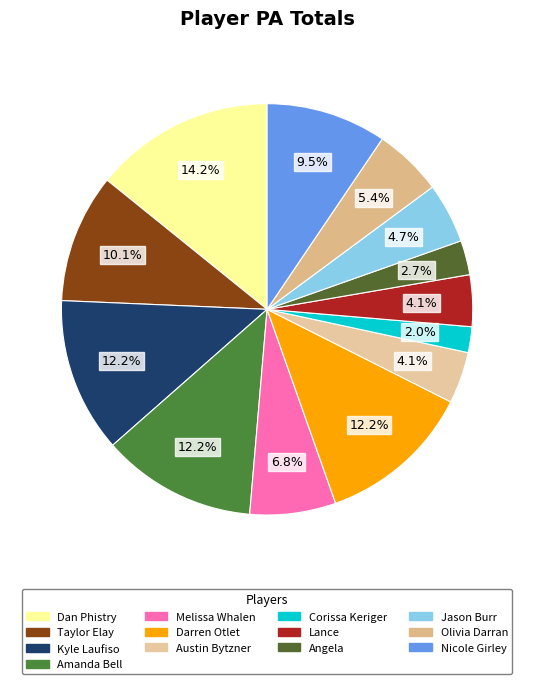

To the nearest percent, what is the average slice percentage?

8%